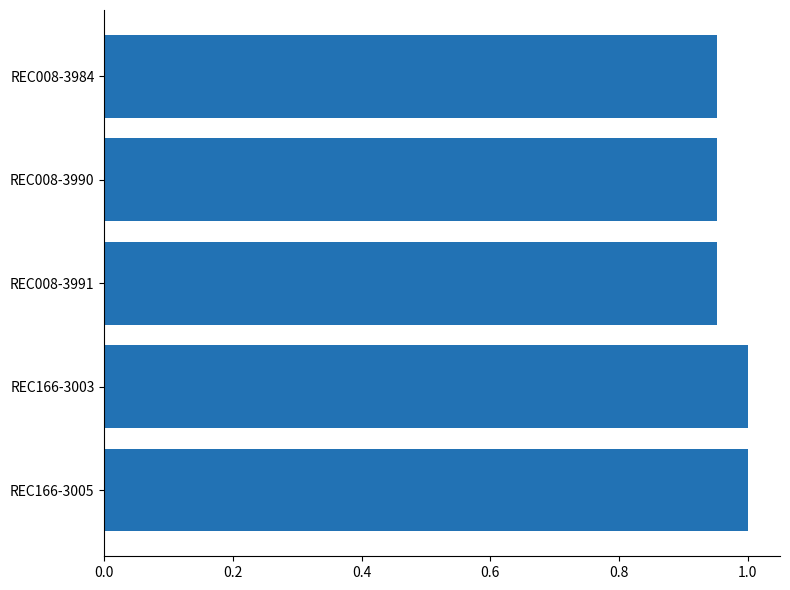

Is it true that the value at REC166-3003 is 1.0?

True